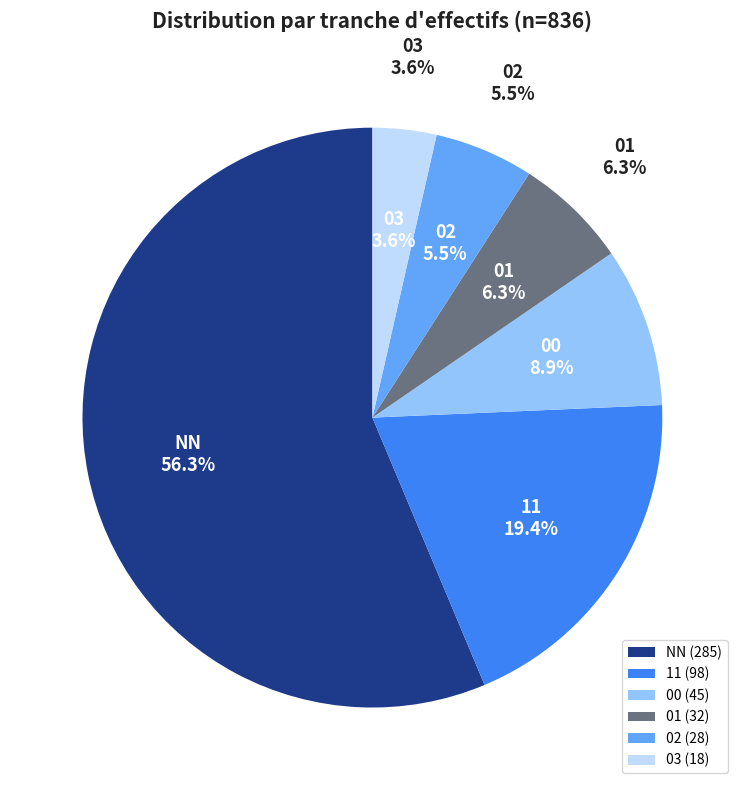

What is the largest slice in the pie chart?

NN